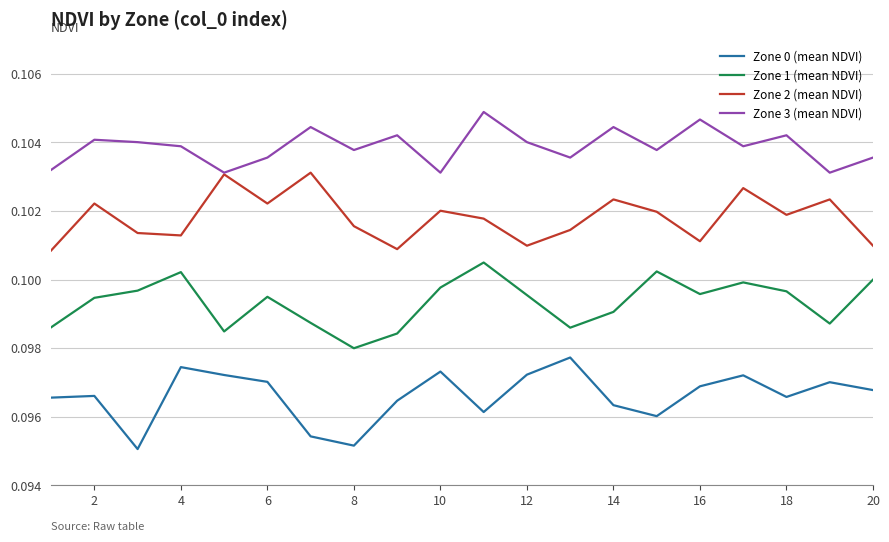

List the series in order of their peak value, highest first.

Zone 3 (mean NDVI), Zone 2 (mean NDVI), Zone 1 (mean NDVI), Zone 0 (mean NDVI)